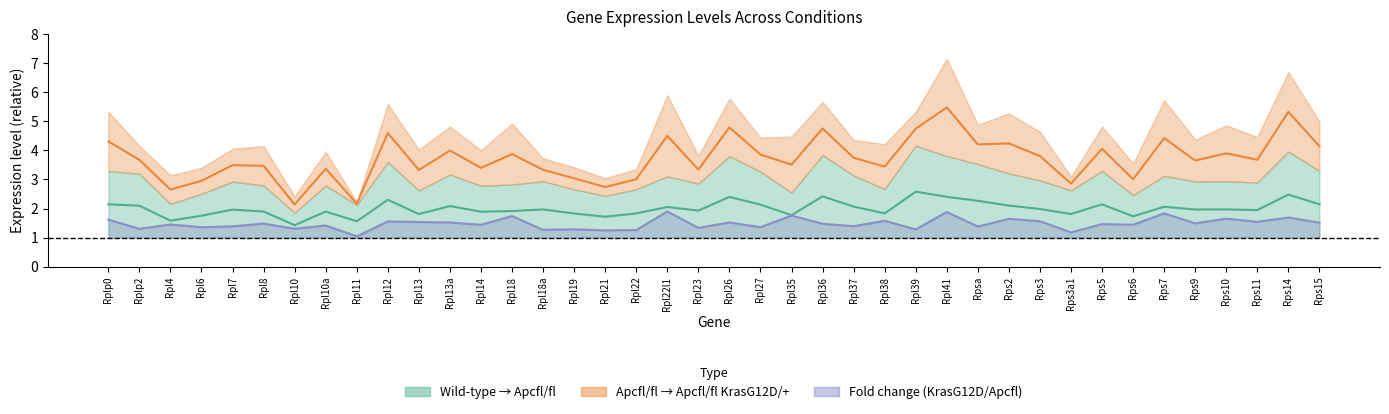

At which category does Fold change reach its first local peak?

Rpl4